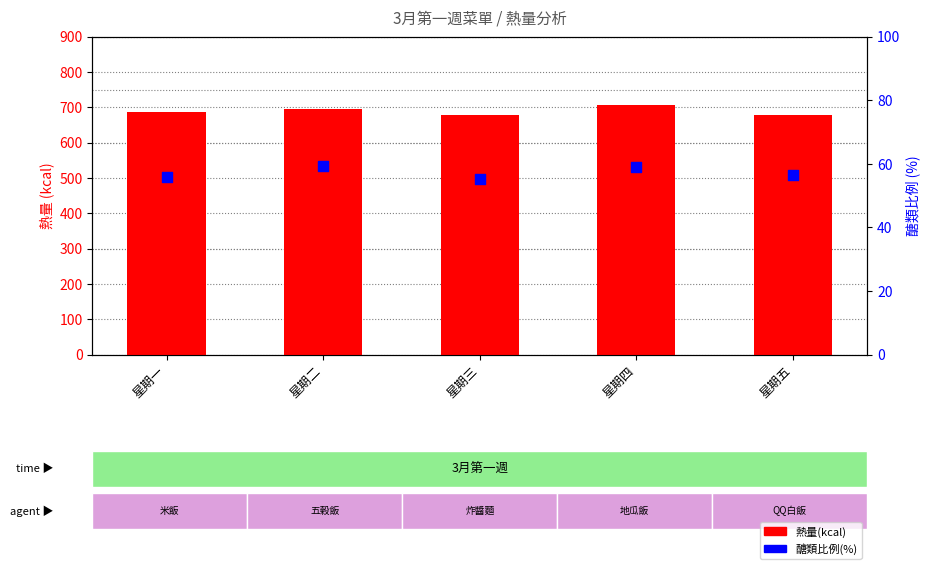

Is the value of 醣類比例(%) at 星期一 greater than the value of 熱量(kcal) at 星期四?

No